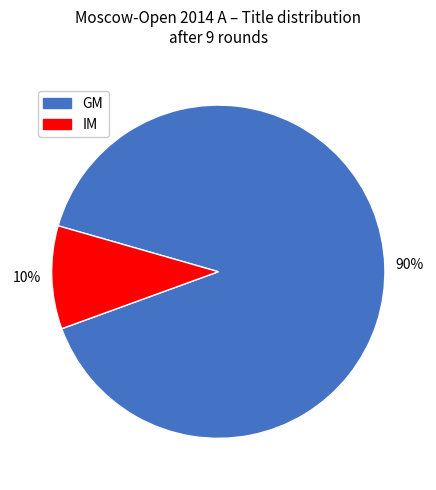

To the nearest percent, what is the difference between the GM and IM slice percentages?

80%